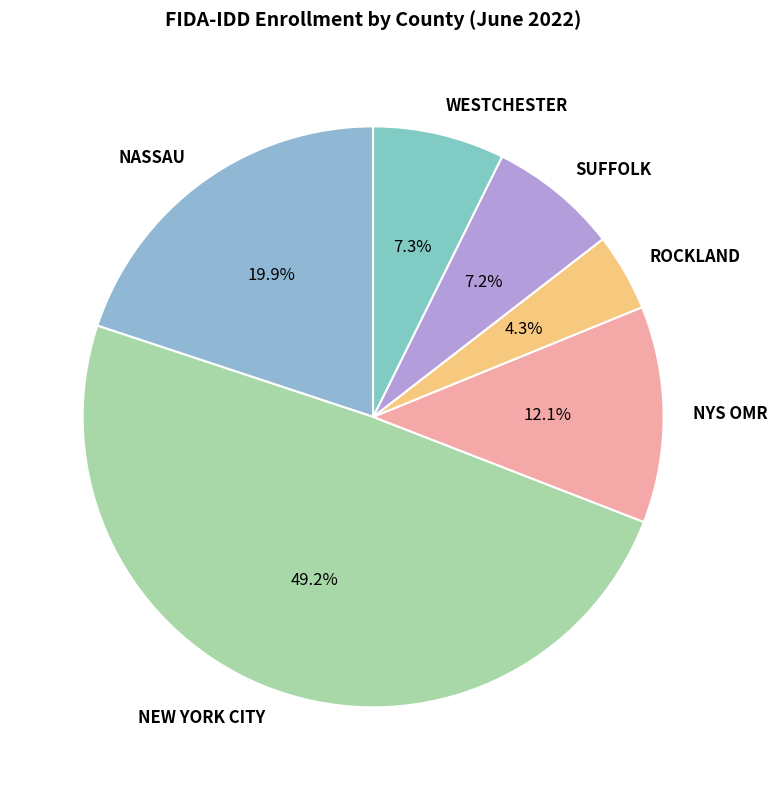

What percentage is the NYS OMR slice, to the nearest percent?

12%